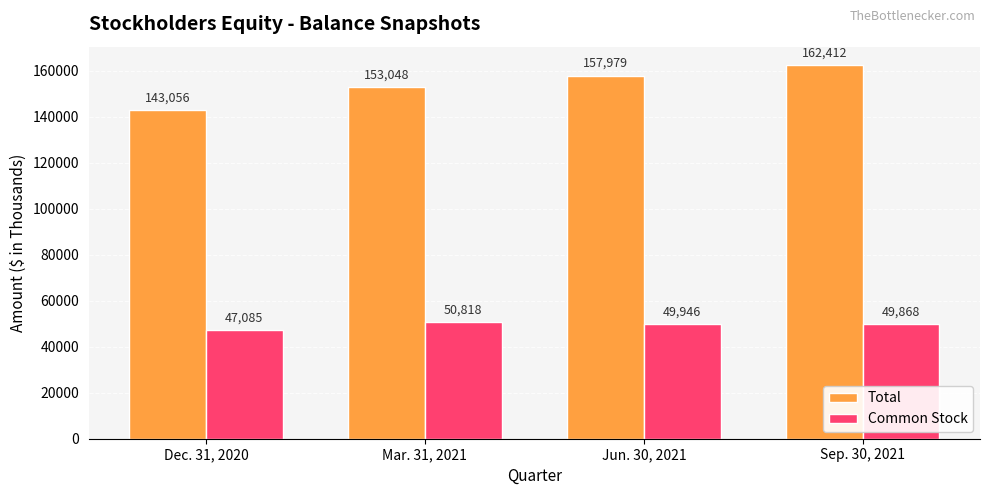

Which category has the highest value in the Common Stock series?

Mar. 31, 2021